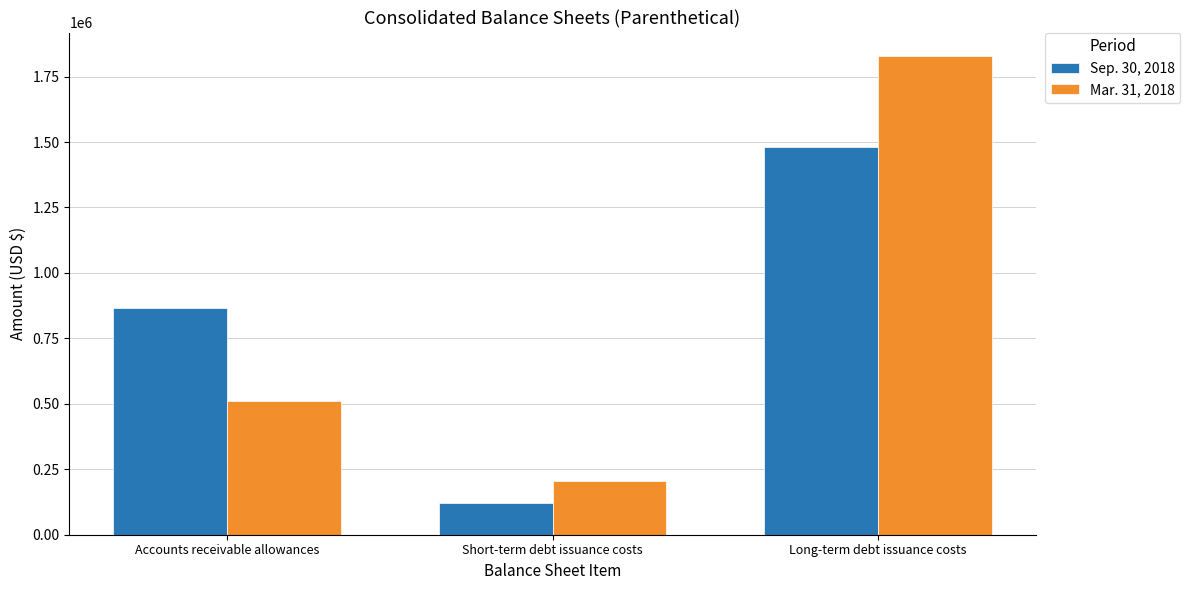

What is the sum of all Mar. 31, 2018 values?

2544000